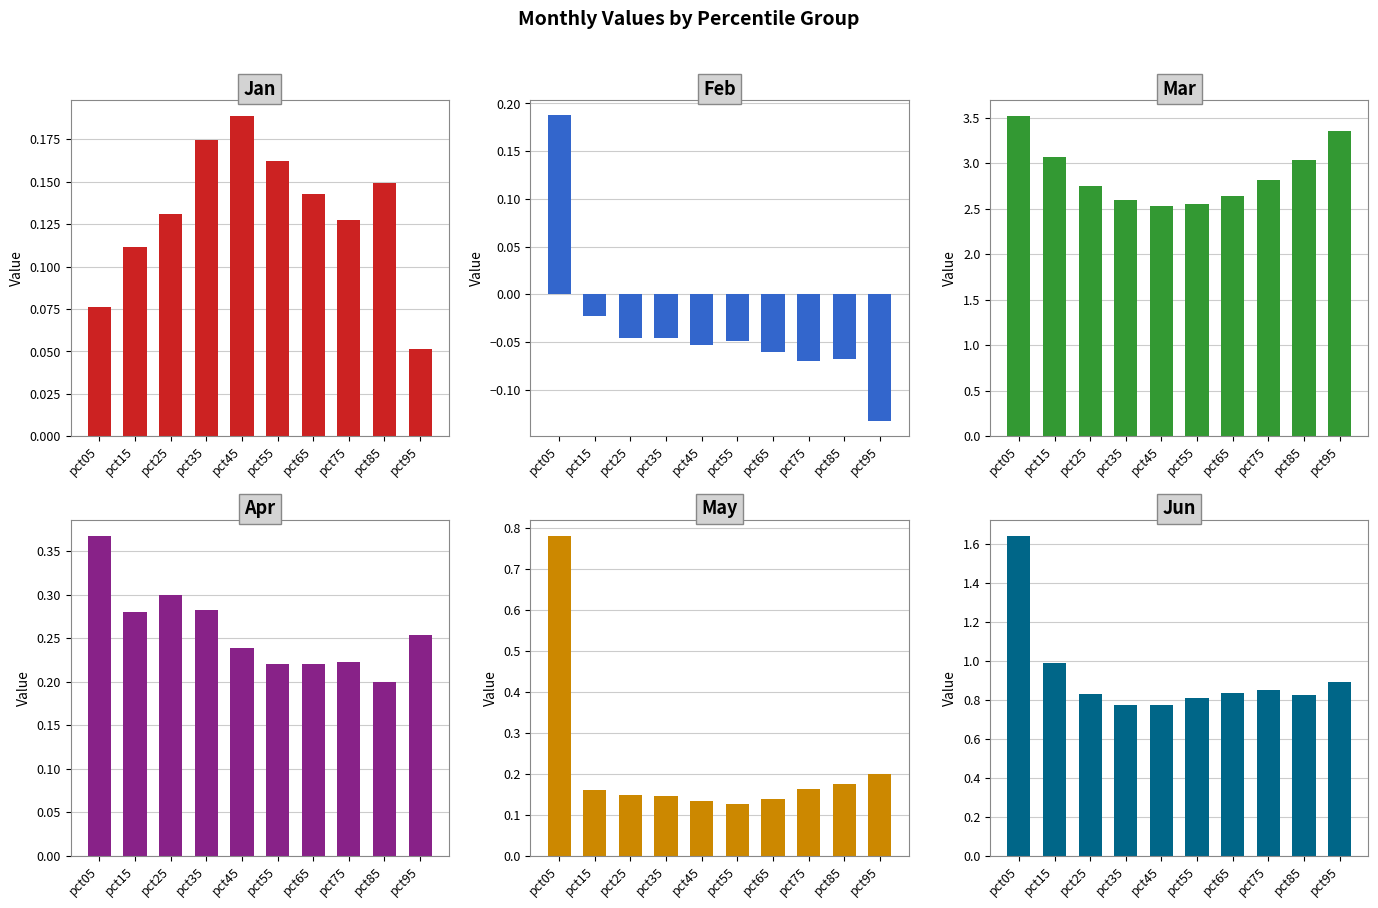

What are all the series names shown in the legend?

Jan, Feb, Mar, Apr, May, Jun